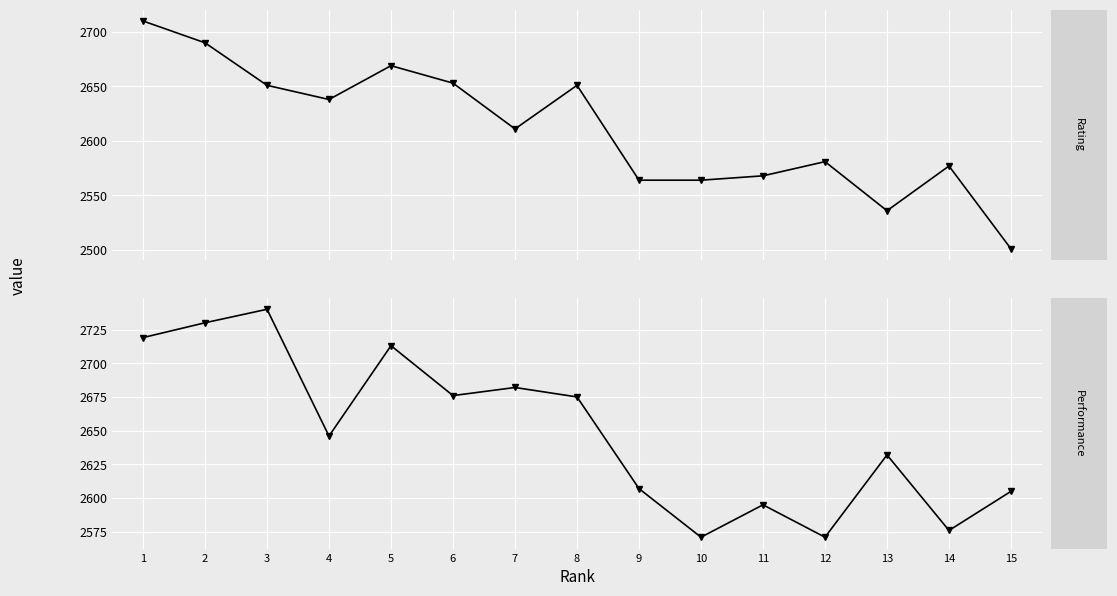

Reading left to right, extract all data points from this chart.

Rating: 2710	2690	2651	2638	2669	2653	2611	2651	2564	2564	2568	2581	2536	2577	2501
Performance: 2719	2730	2740	2646	2713	2676	2682	2675	2607	2571	2595	2571	2632	2576	2605